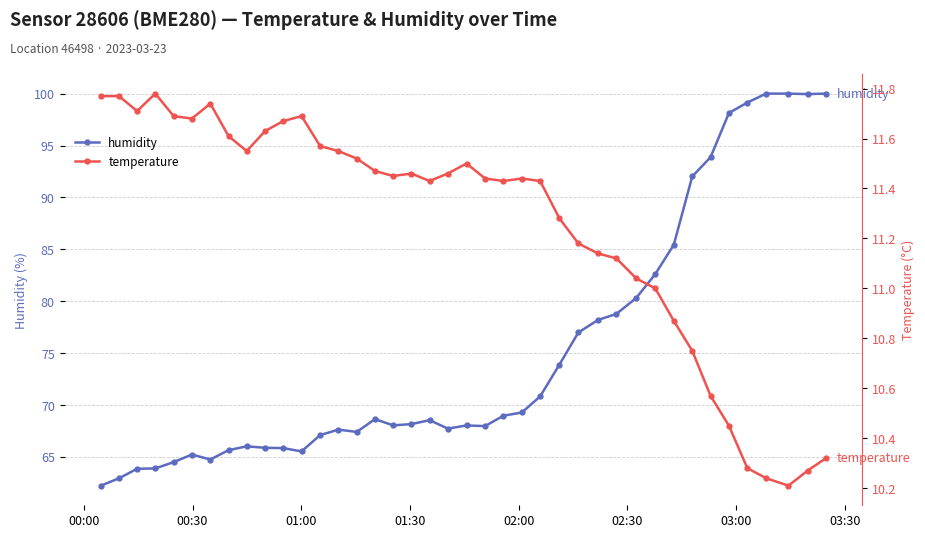

In temperature, how many points are higher than both neighbors (excluding endpoints)?

6